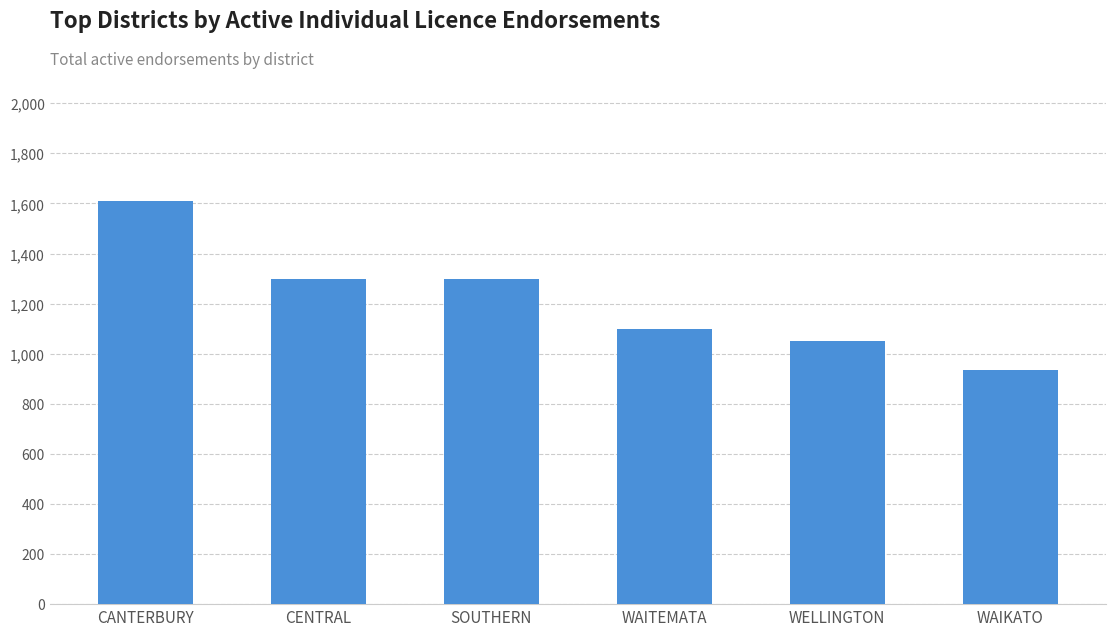

How many bars are there in total?

6